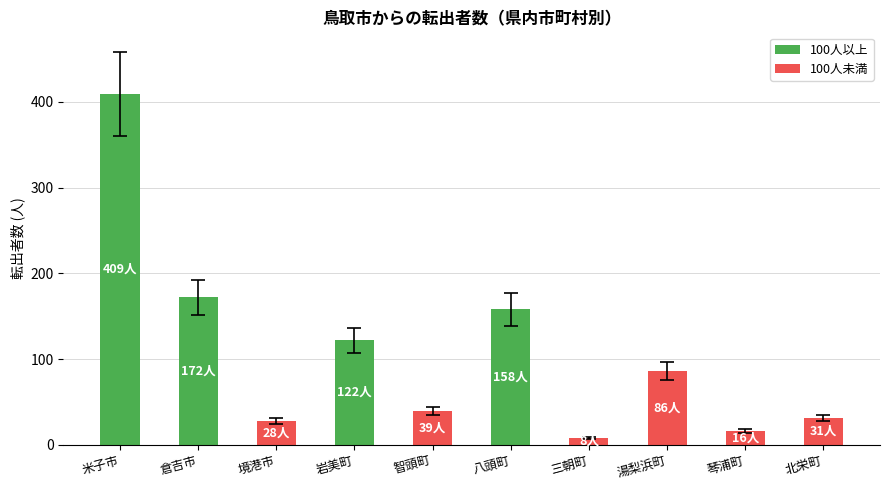

The chart shows a value of 158 at 八頭町. True or false?

True